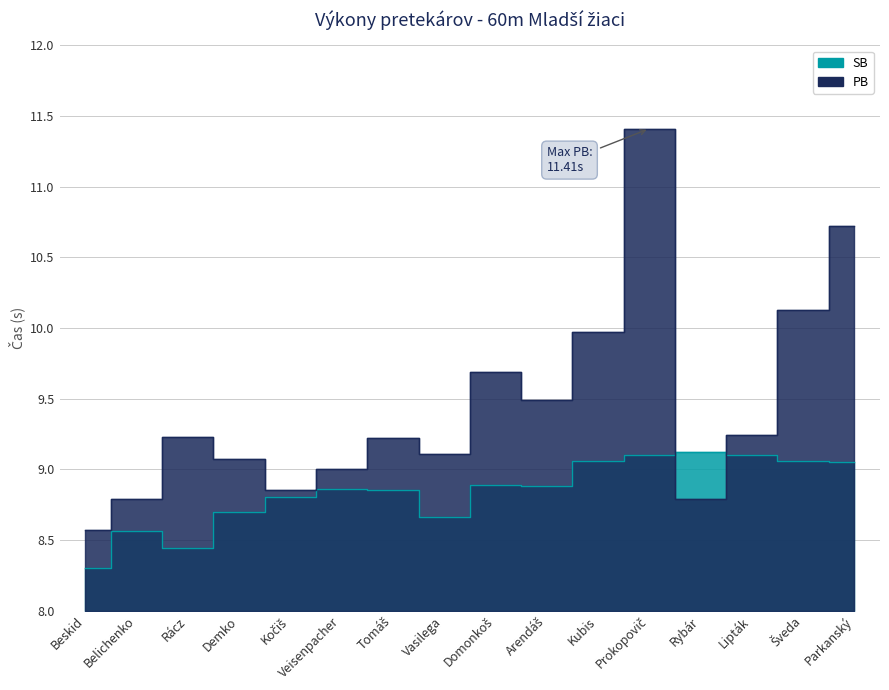

What is the sum of the SB values at Arendáš and Rácz?

17.3